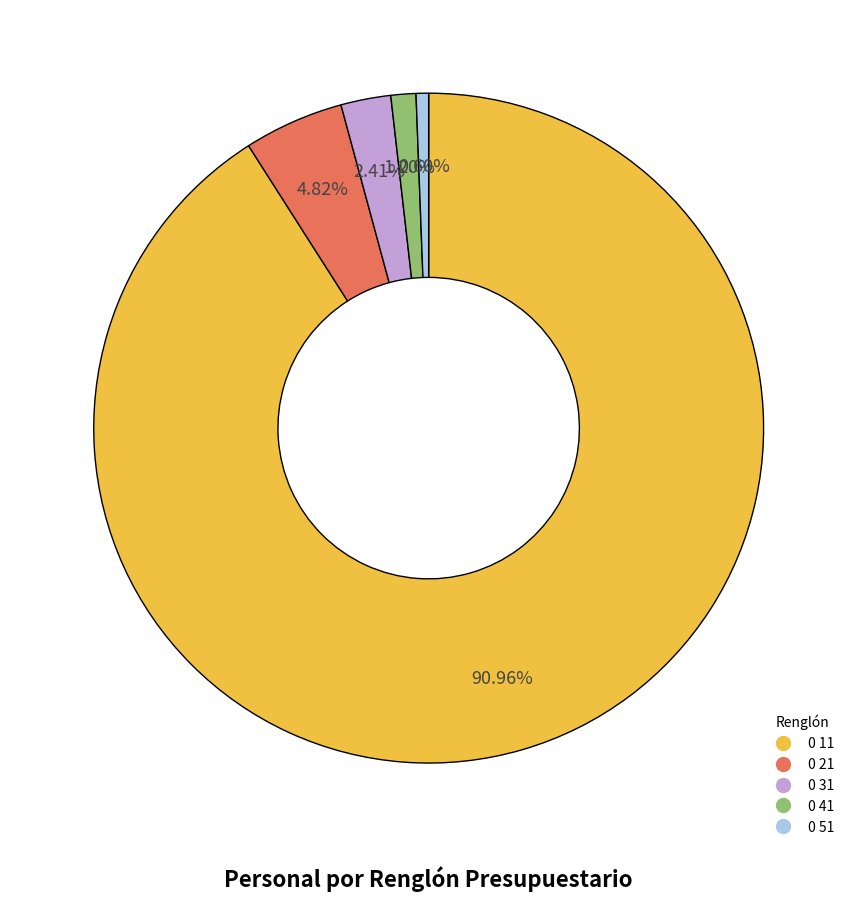

Rank the categories by value from lowest to highest.

0 51, 0 41, 0 31, 0 21, 0 11